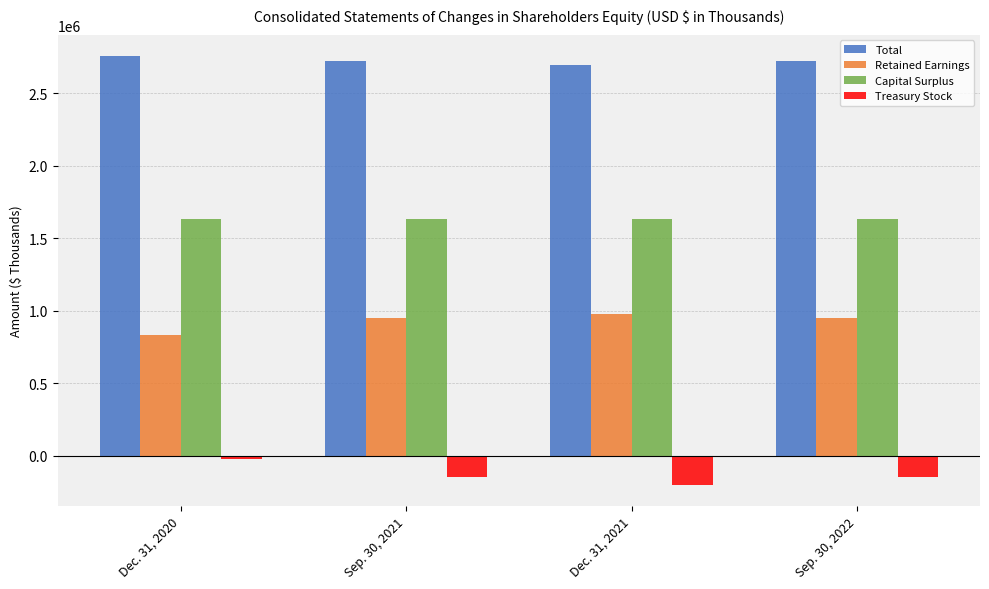

Which series has the largest total across all categories?

Total